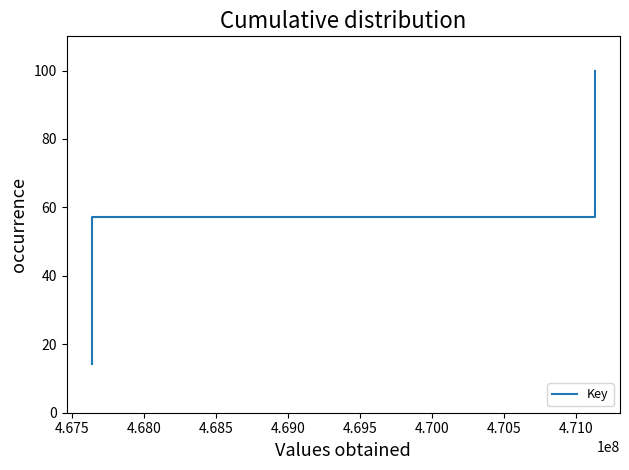

What is the difference between the second highest and second lowest values?

57.1